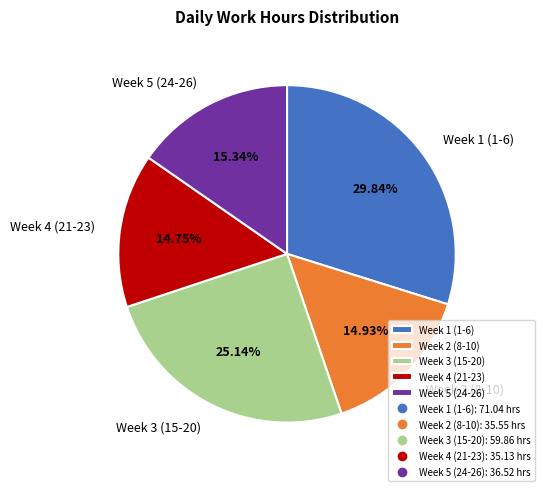

Is the sum of Week 1 (1-6) and Week 3 (15-20) greater than half?

Yes